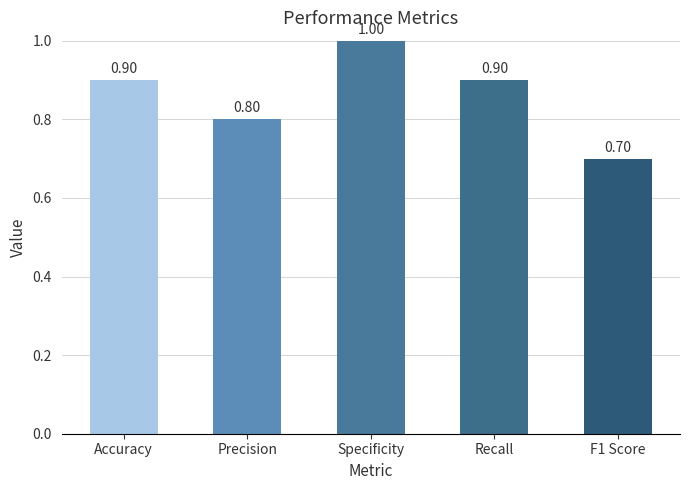

True or false: the data shows 0.2 at F1 Score.

False